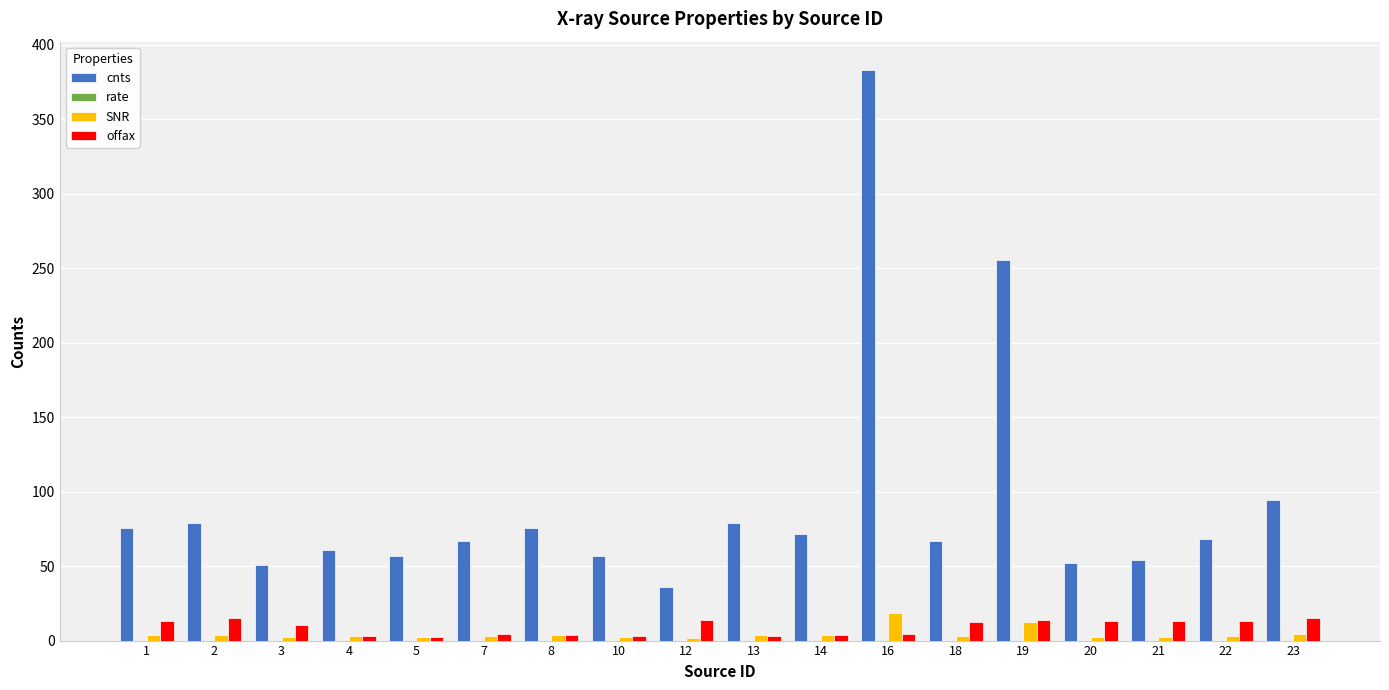

Count the number of data series in this chart.

4